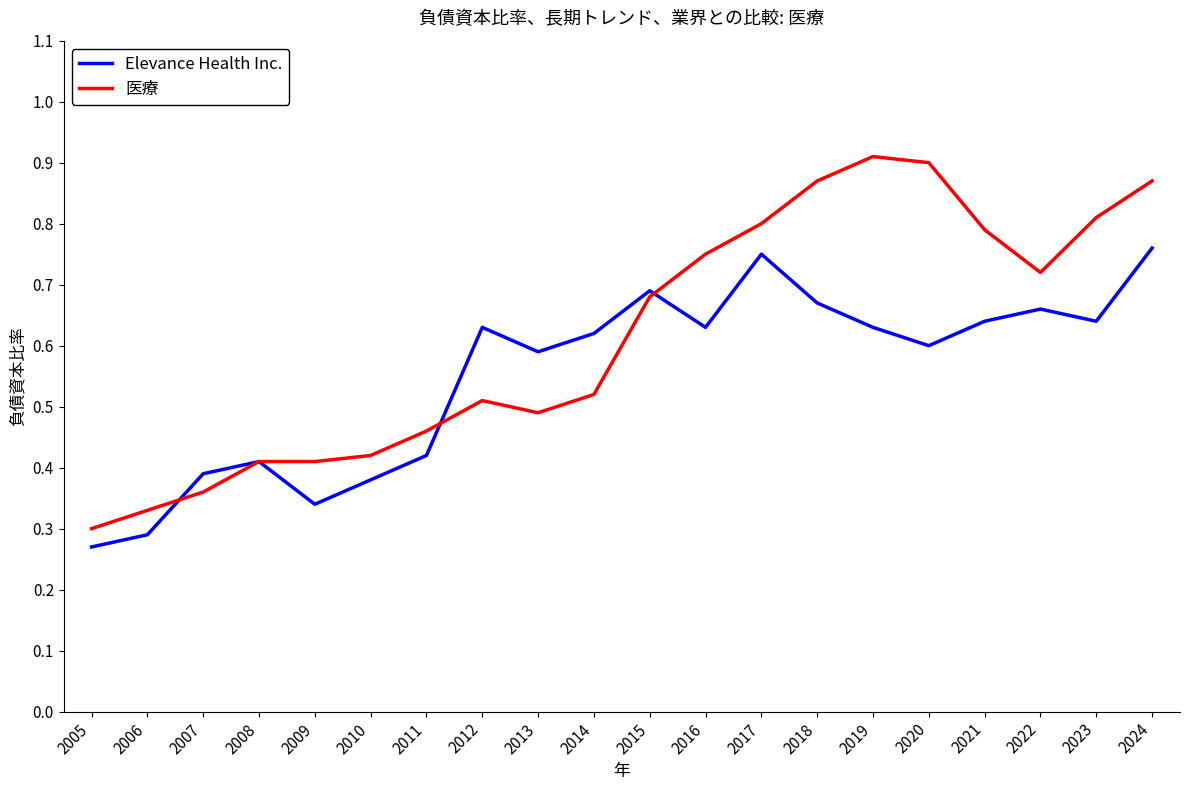

Is the value of Elevance Health Inc. at 2015 greater than the value of 医療 at 2019?

No